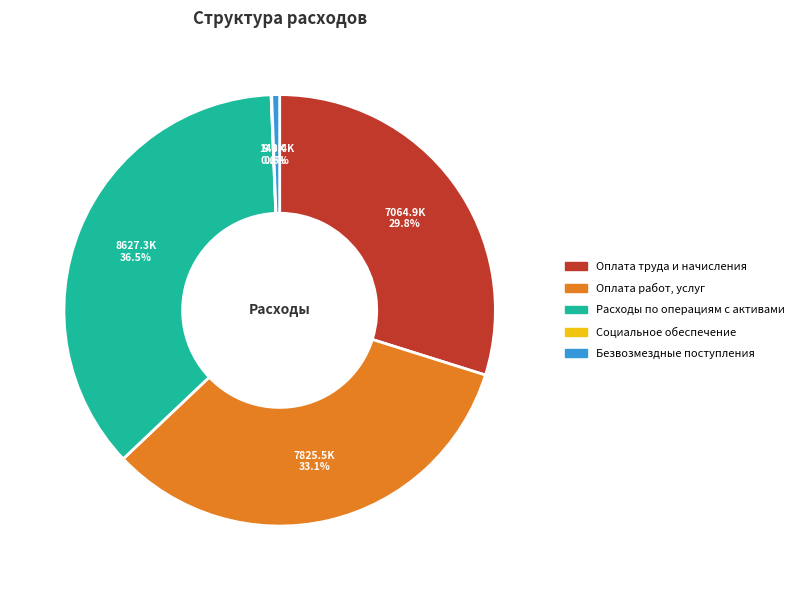

Does Оплата работ, услуг represent more than half of the total?

No